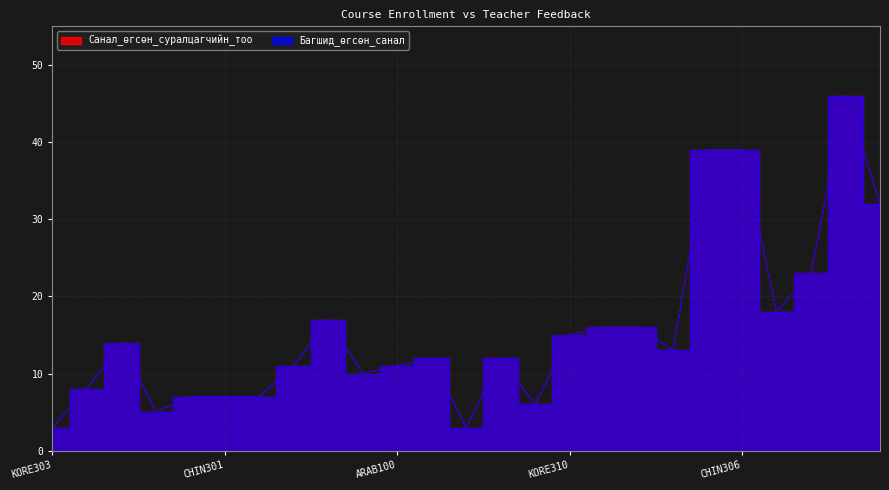

Count the number of categories in the chart.

25